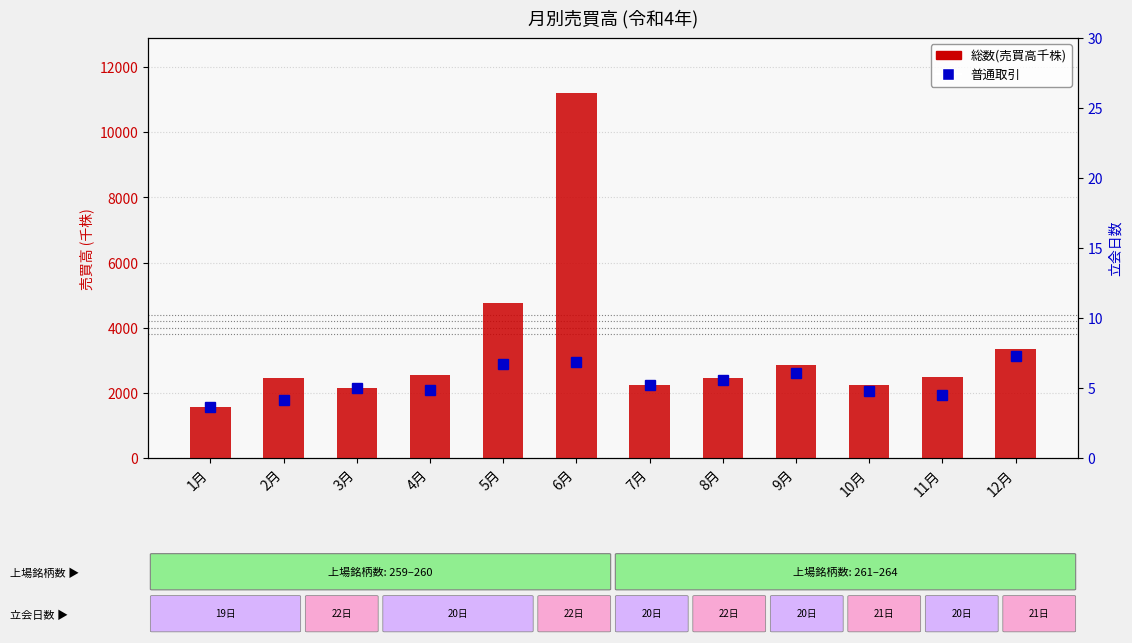

What is the maximum value shown in the chart?

11214